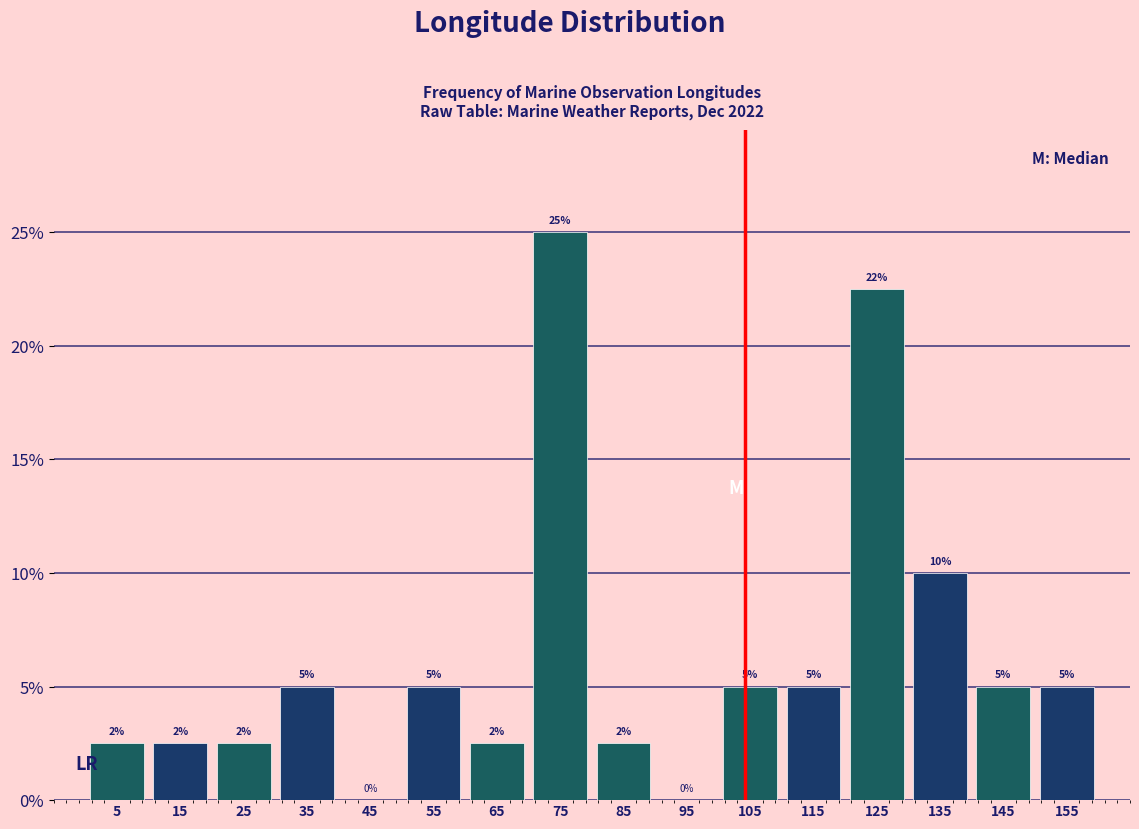

Over which range of the x-axis is the bar tallest?

70 to 80